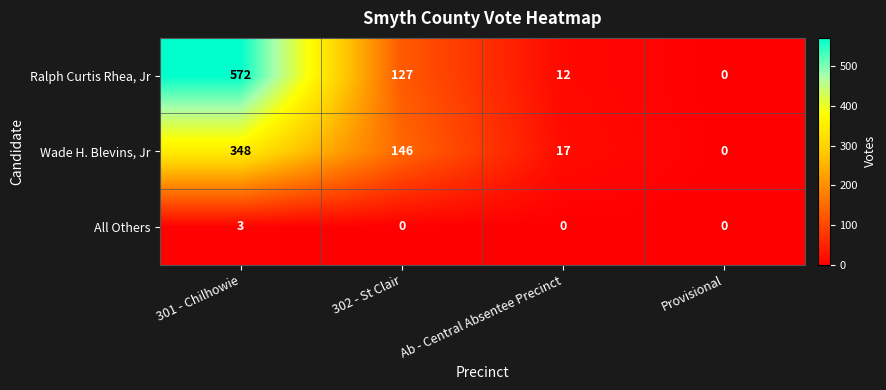

What is the sum of the All Others values at 302 - St Clair and 301 - Chilhowie?

3